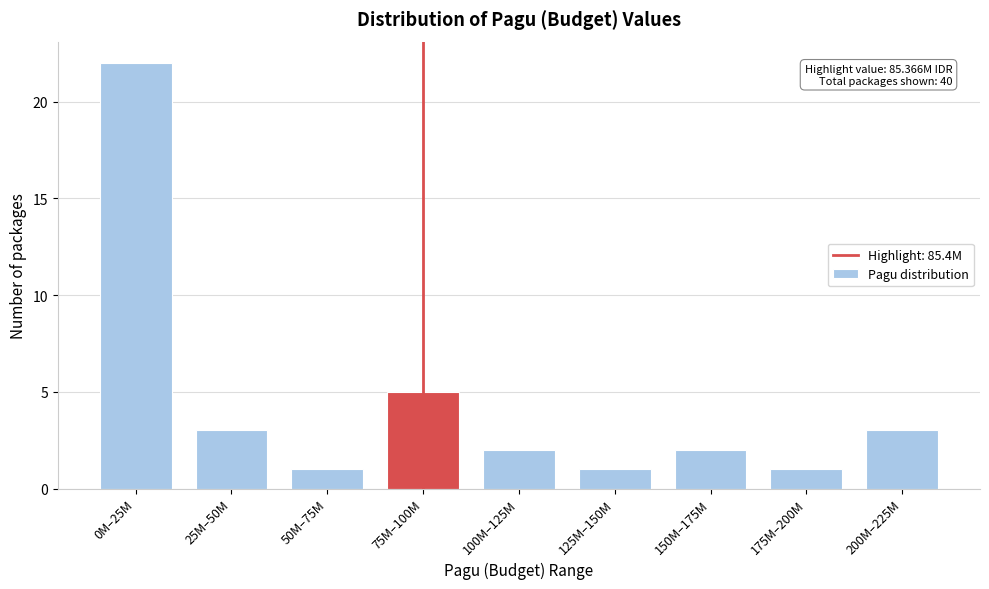

Reading left to right, extract all data points from this chart.

22	3	1	5	2	1	2	1	3